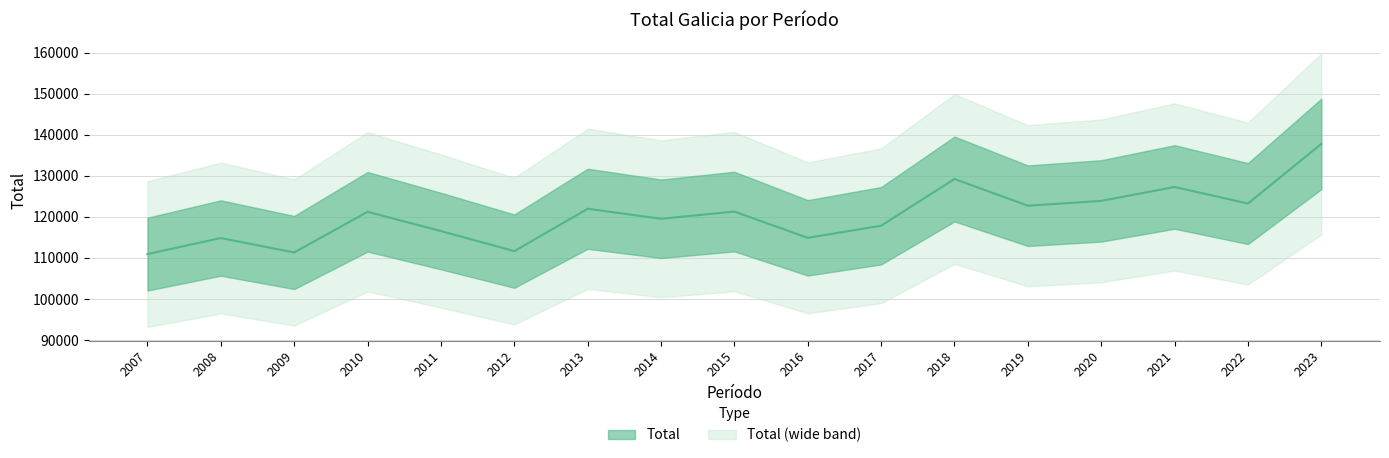

How many lines are shown in the chart?

1